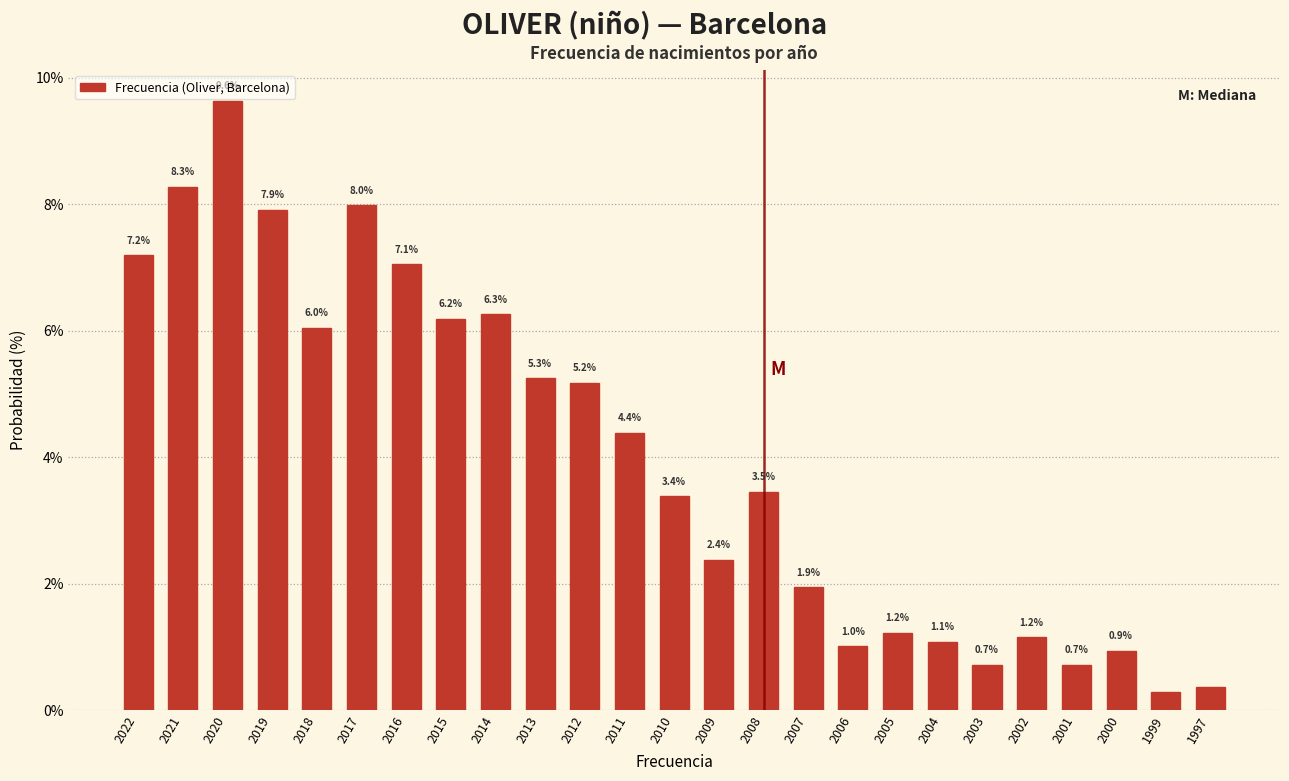

What is the value of the 21st bar from the left?

1.2